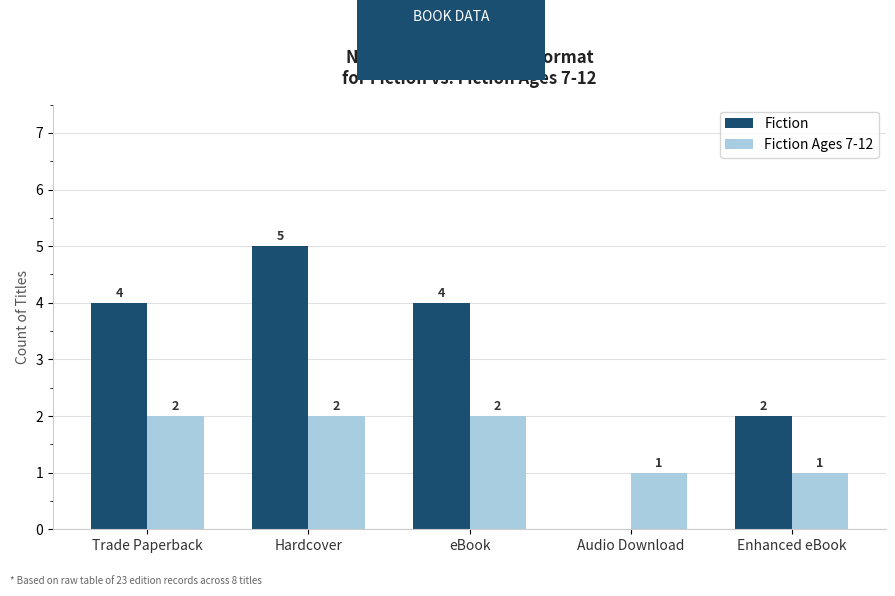

Is it true that Fiction equals 4 at eBook?

True